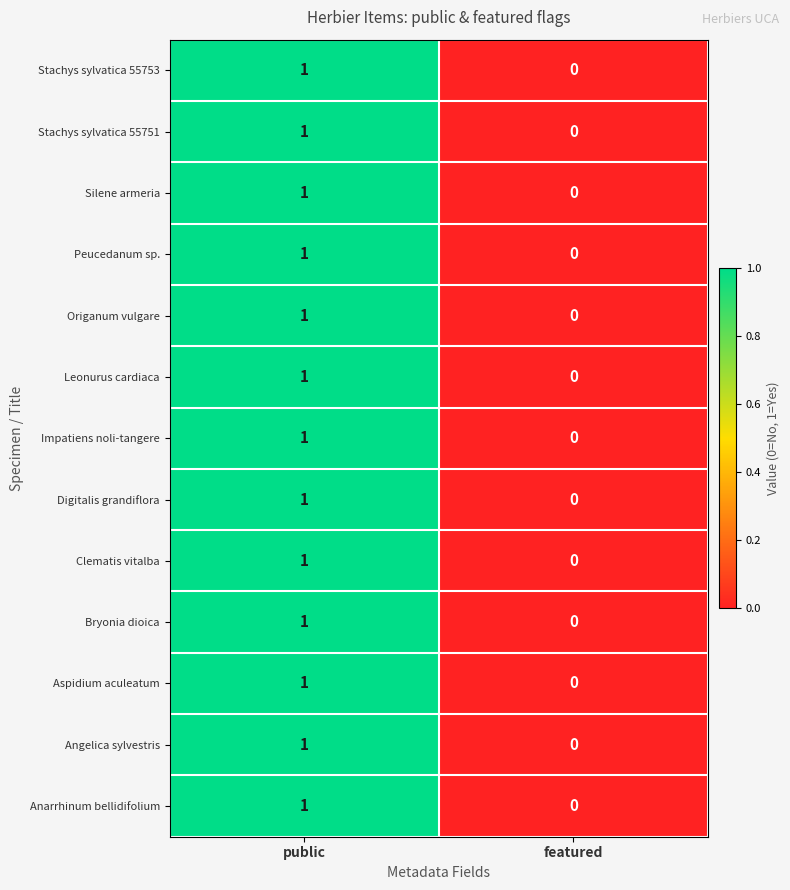

Reading left to right, list all the values displayed in this chart.

Stachys sylvatica 55753: public=1	featured=0
Stachys sylvatica 55751: public=1	featured=0
Silene armeria: public=1	featured=0
Peucedanum sp.: public=1	featured=0
Origanum vulgare: public=1	featured=0
Leonurus cardiaca: public=1	featured=0
Impatiens noli-tangere: public=1	featured=0
Digitalis grandiflora: public=1	featured=0
Clematis vitalba: public=1	featured=0
Bryonia dioica: public=1	featured=0
Aspidium aculeatum: public=1	featured=0
Angelica sylvestris: public=1	featured=0
Anarrhinum bellidifolium: public=1	featured=0